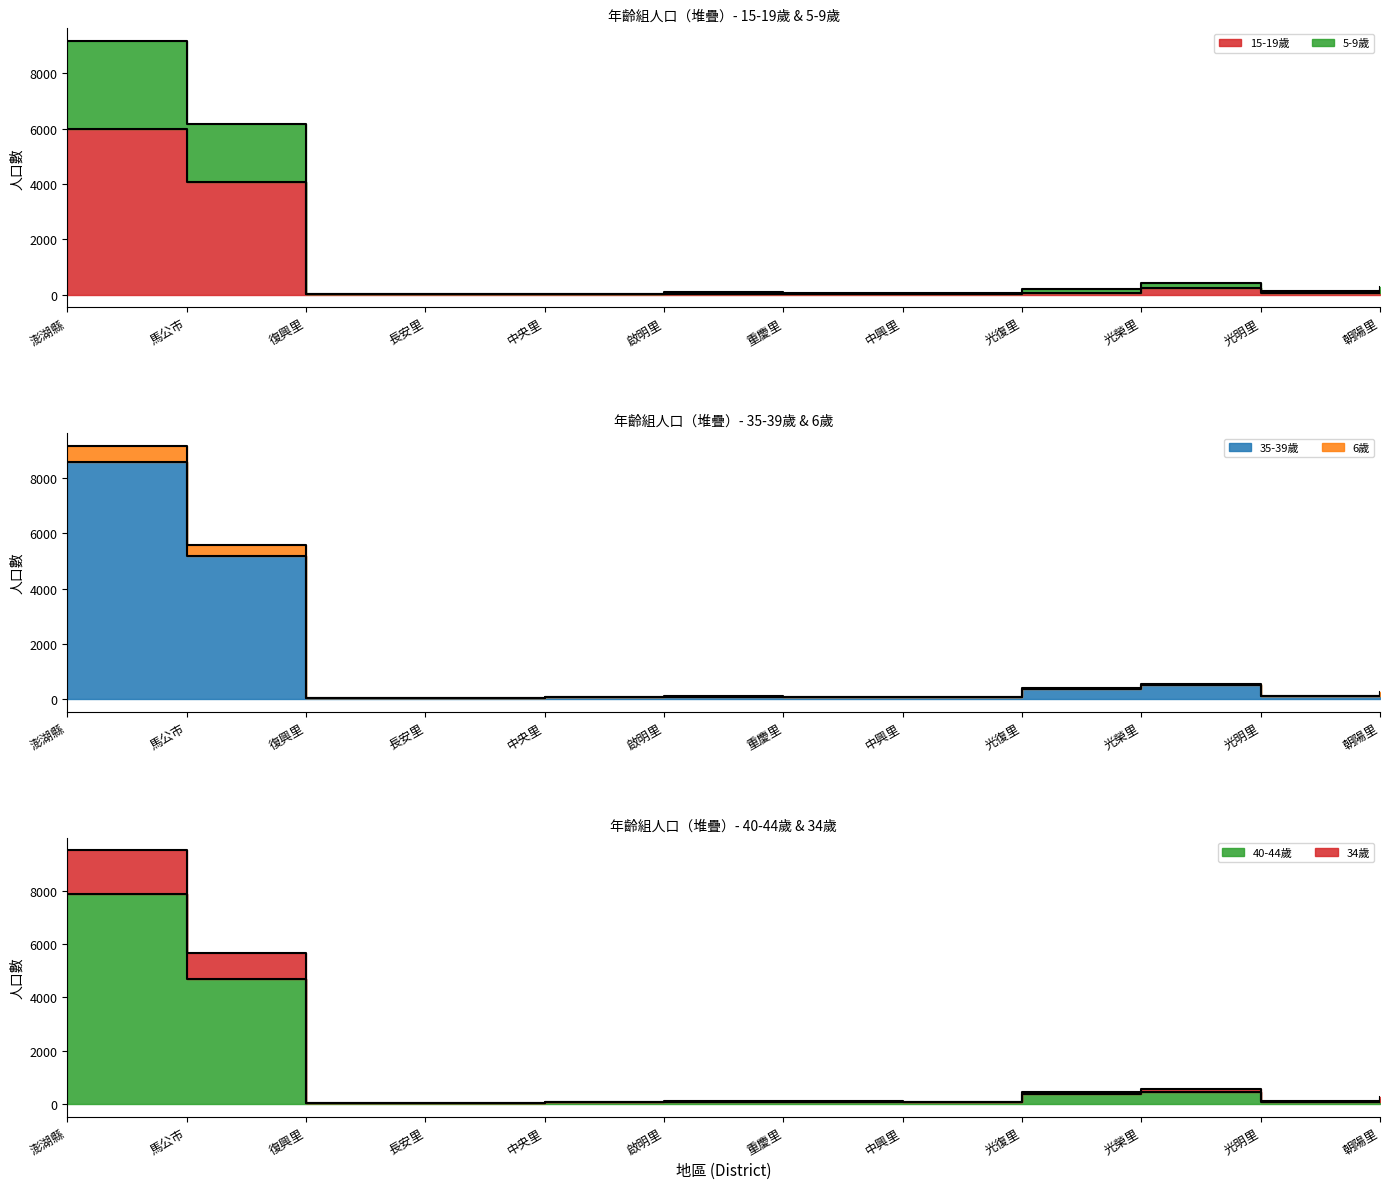

At which label does 35-39歲 (line) reach its minimum?

復興里